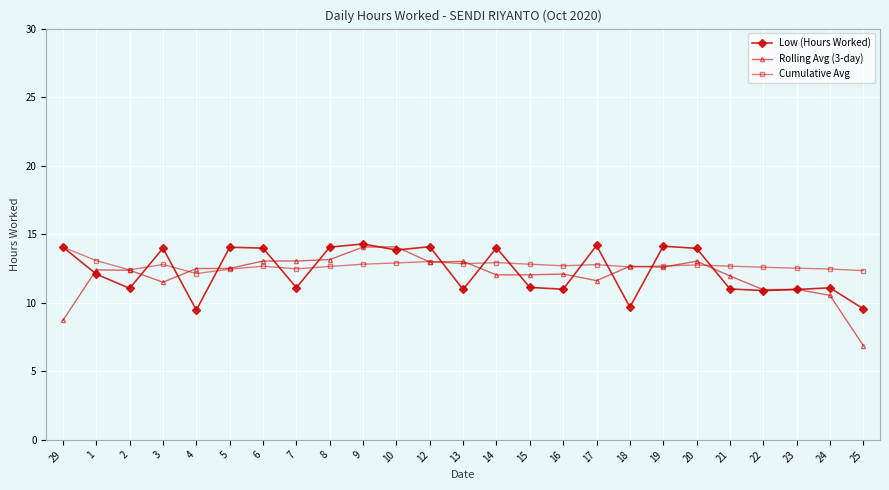

True or false: Rolling Avg (3-day) and Low (Hours Worked) cross at least once.

True